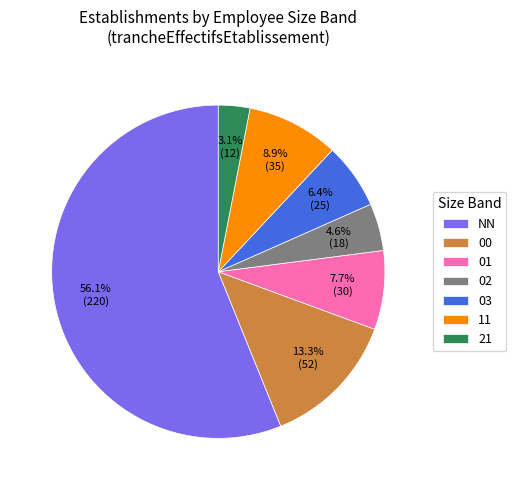

What percentage is the 01 slice, to the nearest percent?

8%